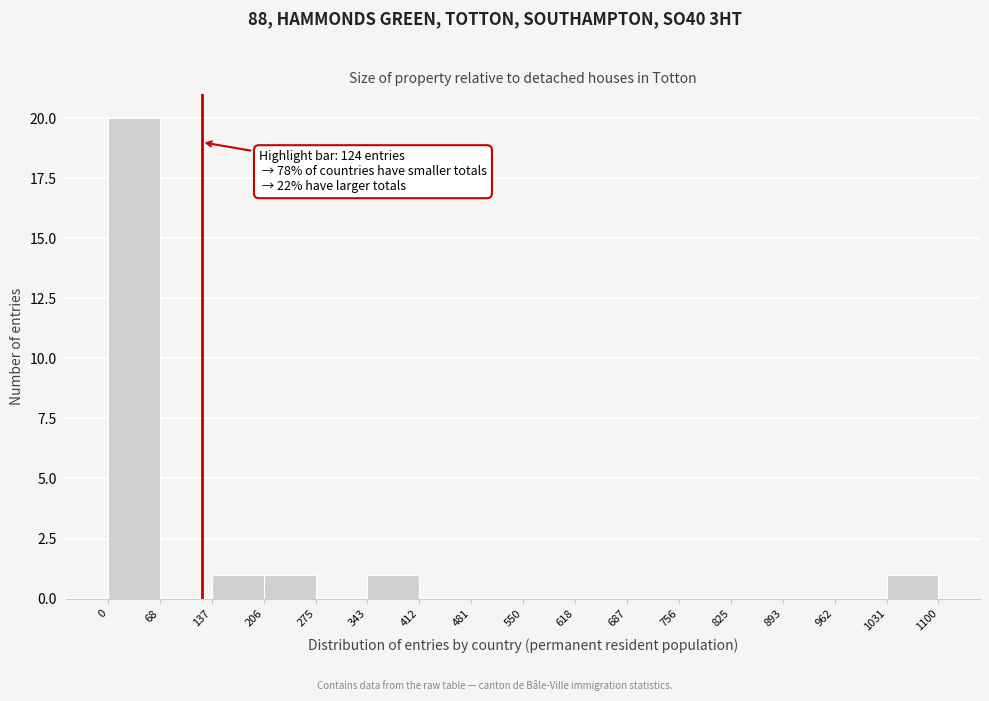

Which range on the x-axis has the tallest bar?

0 to 68